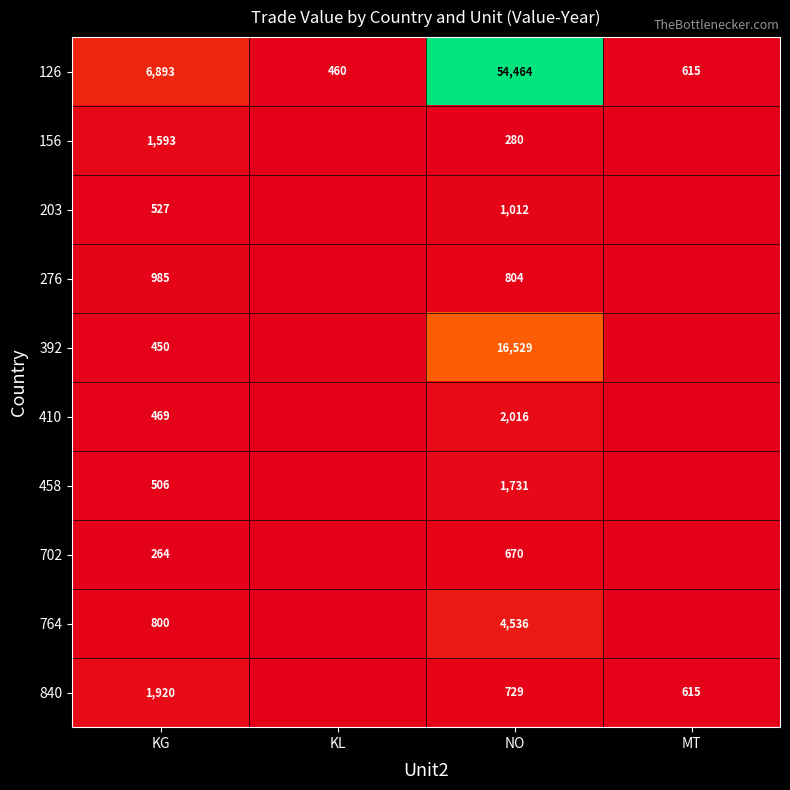

The value of 126 at KL is 460. True or false?

True